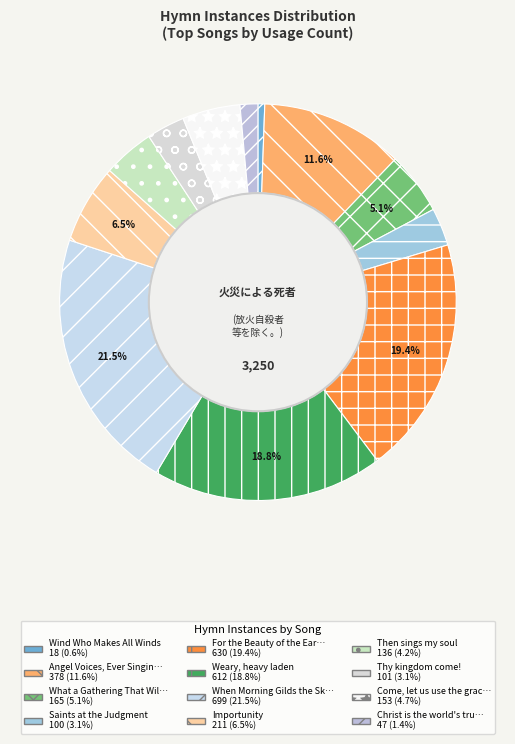

How many segments does this pie chart have?

12